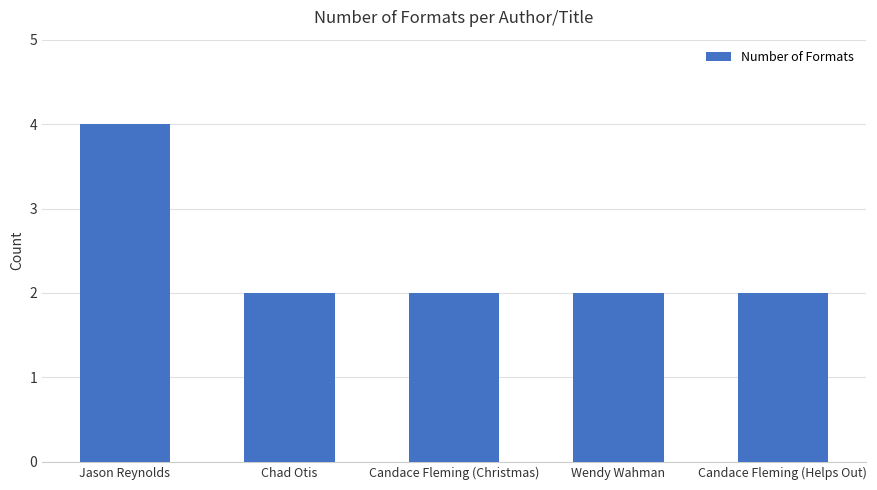

What is the smallest value displayed?

2